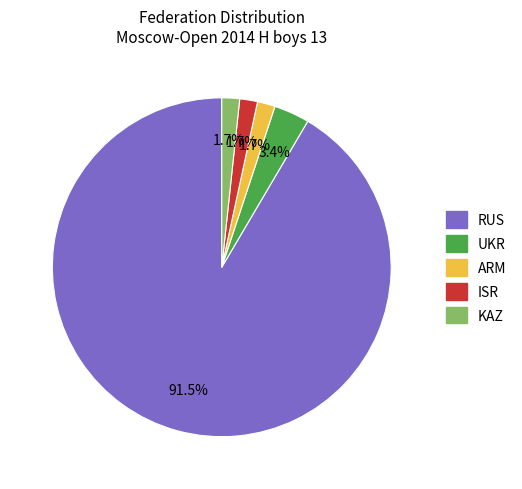

How much of the chart is everything except ARM?

98.3%